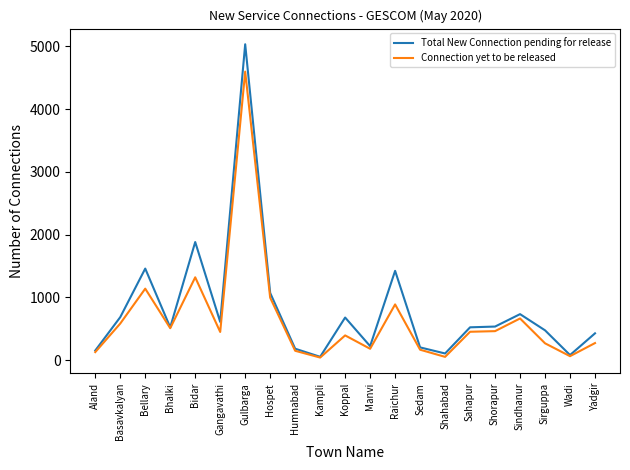

Which series has the largest range (max minus min)?

Total New Connection pending for release